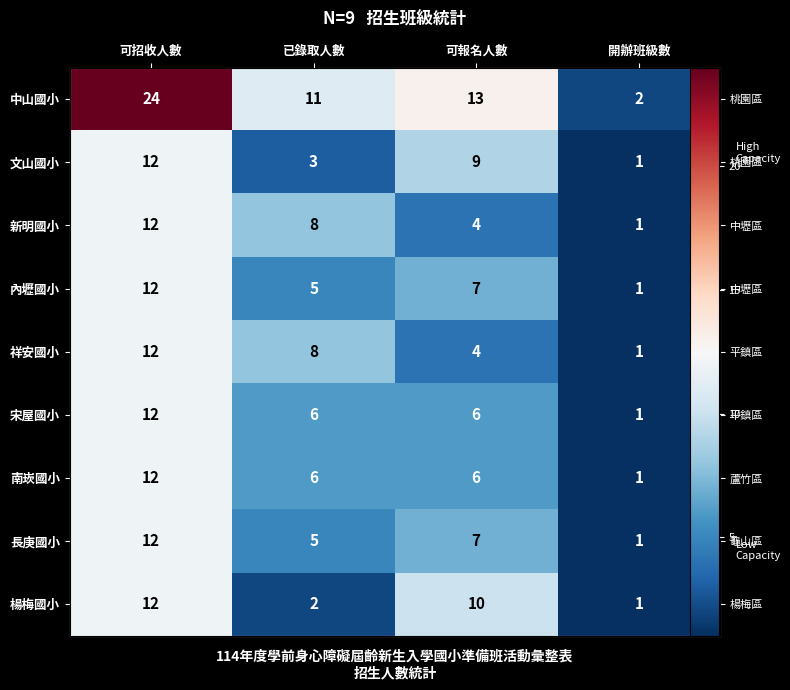

How many 內壢國小 values are between 5 and 12?

3